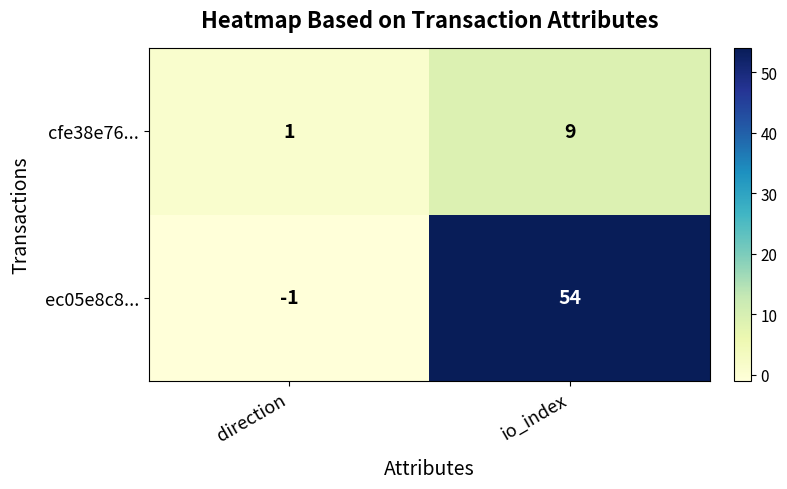

At which label is ec05e8c8... closest to 26?

direction